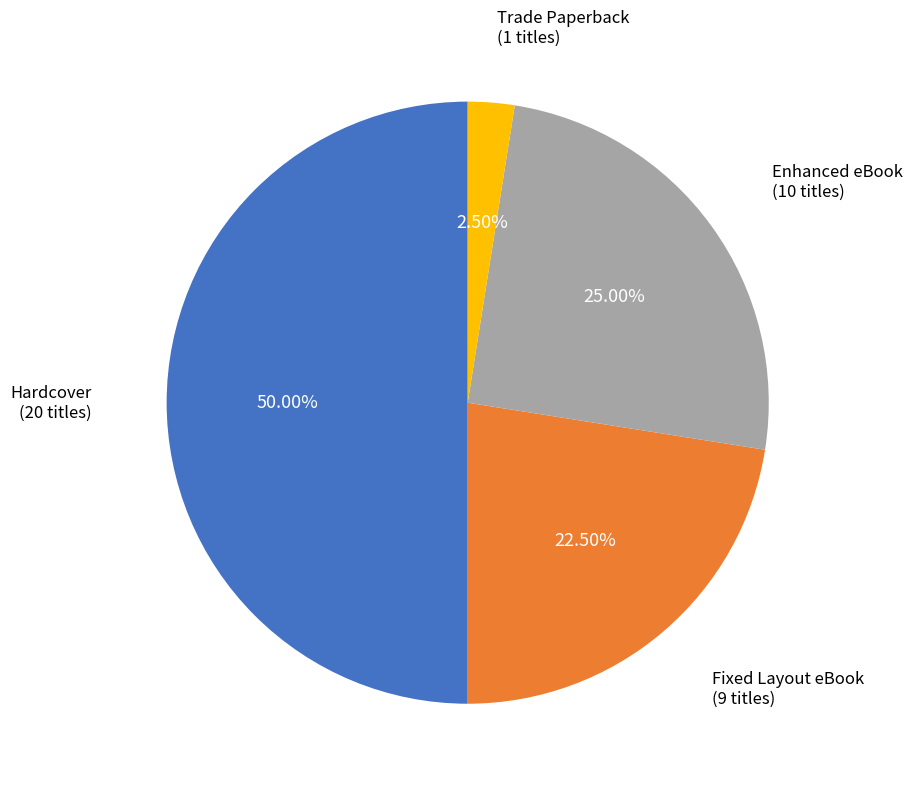

Which category has the smallest portion of the pie?

Trade Paperback